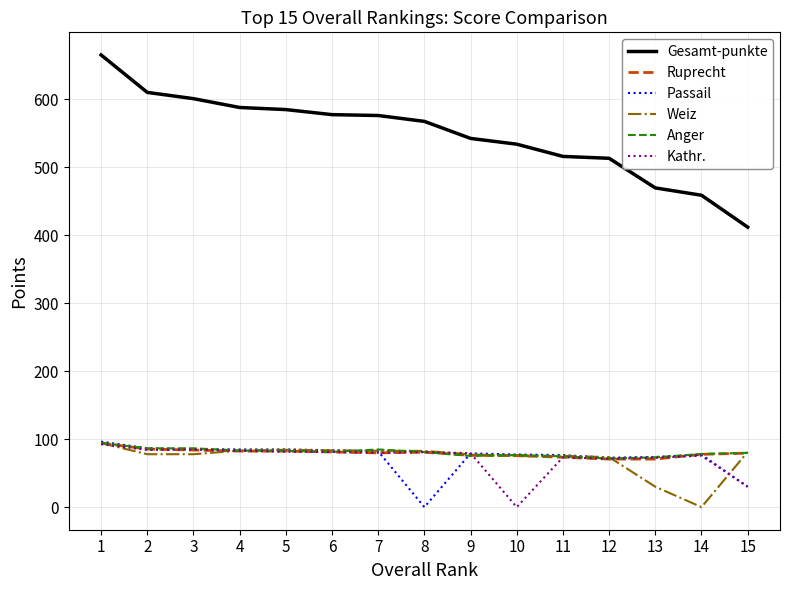

What is the difference between the highest and lowest values at 8?

567.7